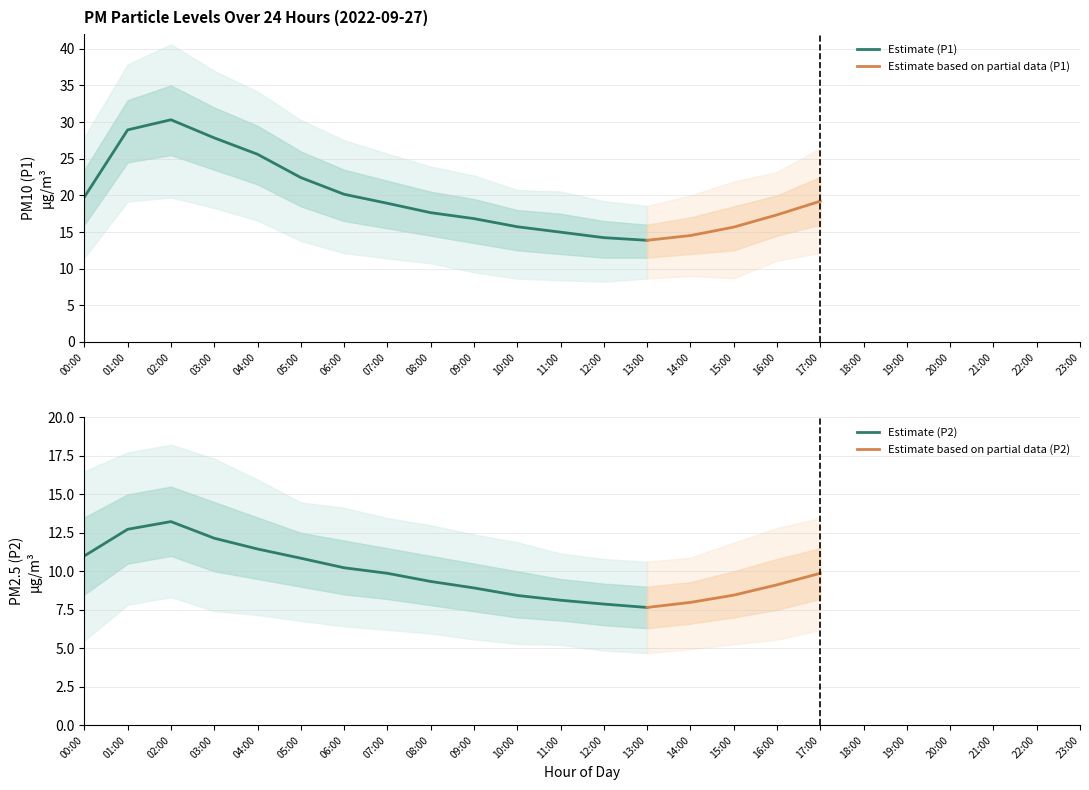

True or false: P1_upper has more than 2 points higher than both neighbors.

False